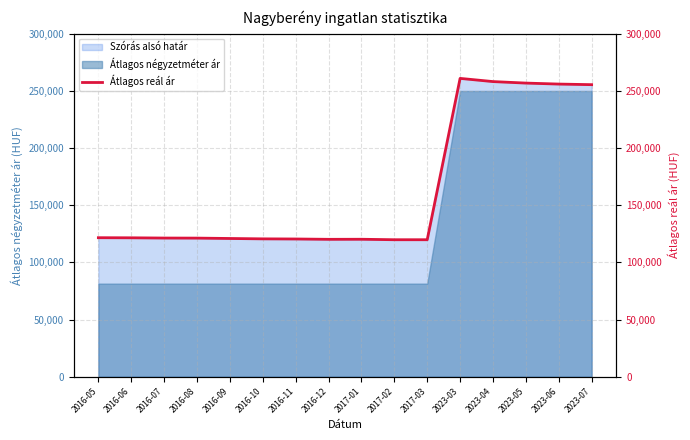

Rank the categories by value from lowest to highest.

2017-02, 2017-03, 2016-12, 2017-01, 2016-11, 2016-10, 2016-09, 2016-08, 2016-07, 2016-06, 2016-05, 2023-07, 2023-06, 2023-05, 2023-04, 2023-03